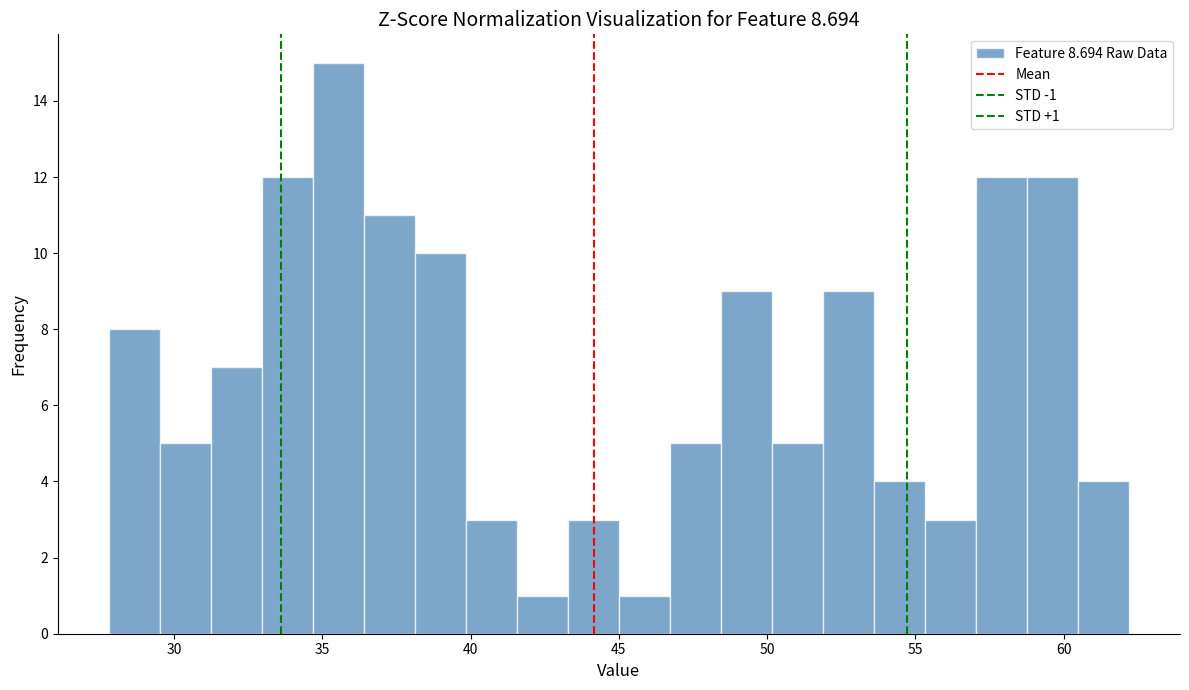

Read against the x-axis, roughly where is the centre of the tallest bar?

35.5